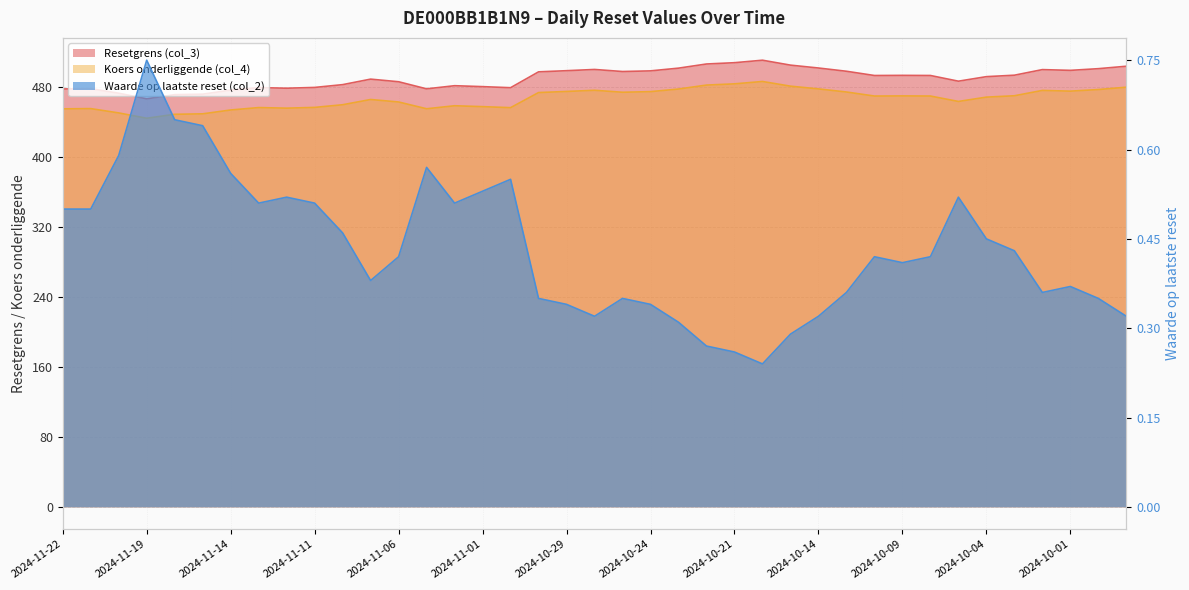

Reading left to right, transcribe all the data shown in this chart.

Resetgrens (col_3): 2024-11-22=477.5	2024-11-21=477.8	2024-11-20=472.6	2024-11-19=466.3	2024-11-18=471.0	2024-11-15=471.6	2024-11-14=476.2	2024-11-13=479.1	2024-11-12=478.4	2024-11-11=479.3	2024-11-08=482.5	2024-11-07=488.7	2024-11-06=485.8	2024-11-05=477.6	2024-11-04=481.2	2024-11-01=480.2	2024-10-31=479.0	2024-10-30=497.1	2024-10-29=498.4	2024-10-28=499.8	2024-10-25=497.4	2024-10-24=498.2	2024-10-23=501.3	2024-10-22=506.0	2024-10-21=507.5	2024-10-17=510.4	2024-10-15=504.7	2024-10-14=501.5	2024-10-11=497.7	2024-10-10=492.9	2024-10-09=493.0	2024-10-08=492.9	2024-10-07=486.4	2024-10-04=491.6	2024-10-03=493.2	2024-10-02=499.6	2024-10-01=498.8	2024-09-30=500.7	2024-09-27=503.5
Koers onderliggende (col_4): 2024-11-22=454.8	2024-11-21=455.1	2024-11-20=450.1	2024-11-19=444.1	2024-11-18=448.6	2024-11-15=449.1	2024-11-14=453.5	2024-11-13=456.2	2024-11-12=455.6	2024-11-11=456.4	2024-11-08=459.5	2024-11-07=465.5	2024-11-06=462.6	2024-11-05=454.9	2024-11-04=458.3	2024-11-01=457.3	2024-10-31=456.1	2024-10-30=473.4	2024-10-29=474.7	2024-10-28=476.0	2024-10-25=473.8	2024-10-24=474.5	2024-10-23=477.4	2024-10-22=481.9	2024-10-21=483.4	2024-10-17=486.1	2024-10-15=480.7	2024-10-14=477.6	2024-10-11=474.0	2024-10-10=469.4	2024-10-09=469.6	2024-10-08=469.4	2024-10-07=463.2	2024-10-04=468.2	2024-10-03=469.8	2024-10-02=475.8	2024-10-01=475.0	2024-09-30=476.9	2024-09-27=479.5
Waarde op laatste reset (col_2): 2024-11-22=0.5	2024-11-21=0.5	2024-11-20=0.6	2024-11-19=0.8	2024-11-18=0.7	2024-11-15=0.6	2024-11-14=0.6	2024-11-13=0.5	2024-11-12=0.5	2024-11-11=0.5	2024-11-08=0.5	2024-11-07=0.4	2024-11-06=0.4	2024-11-05=0.6	2024-11-04=0.5	2024-11-01=0.5	2024-10-31=0.6	2024-10-30=0.3	2024-10-29=0.3	2024-10-28=0.3	2024-10-25=0.3	2024-10-24=0.3	2024-10-23=0.3	2024-10-22=0.3	2024-10-21=0.3	2024-10-17=0.2	2024-10-15=0.3	2024-10-14=0.3	2024-10-11=0.4	2024-10-10=0.4	2024-10-09=0.4	2024-10-08=0.4	2024-10-07=0.5	2024-10-04=0.5	2024-10-03=0.4	2024-10-02=0.4	2024-10-01=0.4	2024-09-30=0.3	2024-09-27=0.3